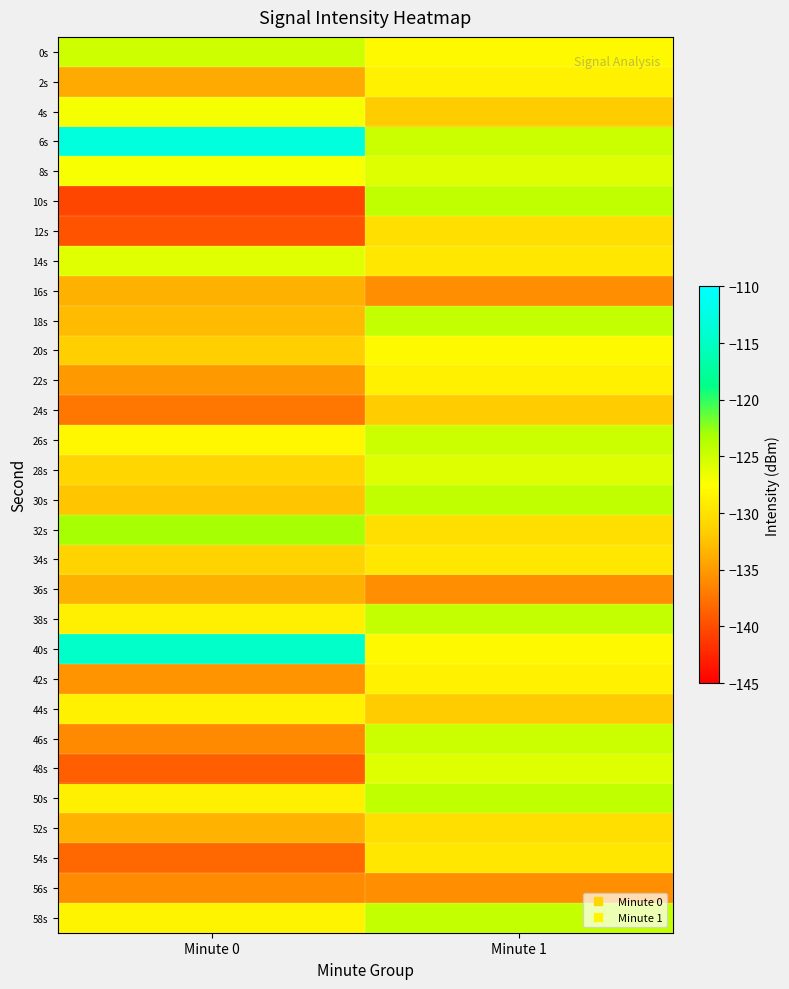

Which label corresponds to the largest value in the chart?

Minute 0